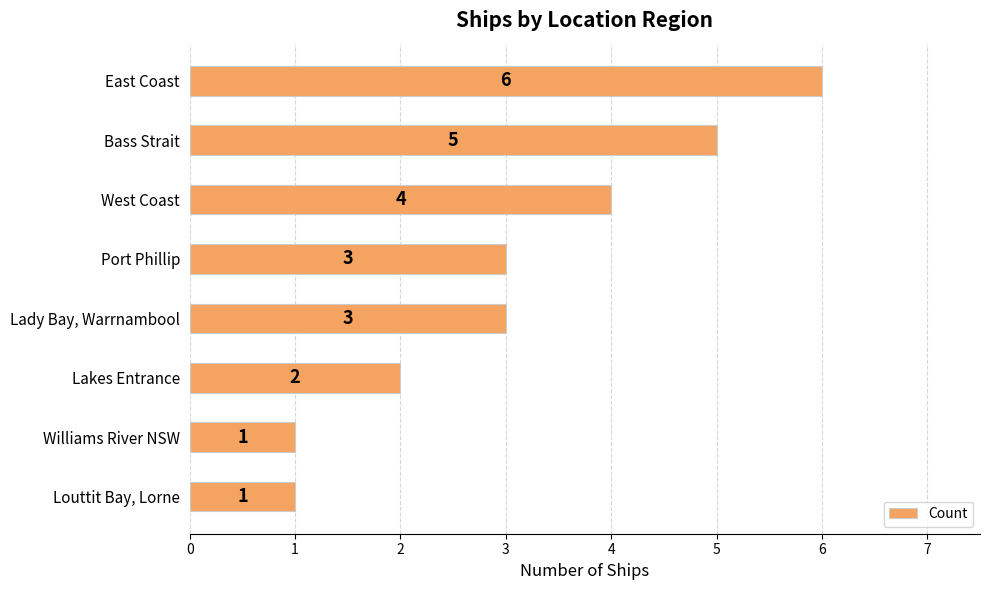

What is the value of the 3rd bar from the top?

4